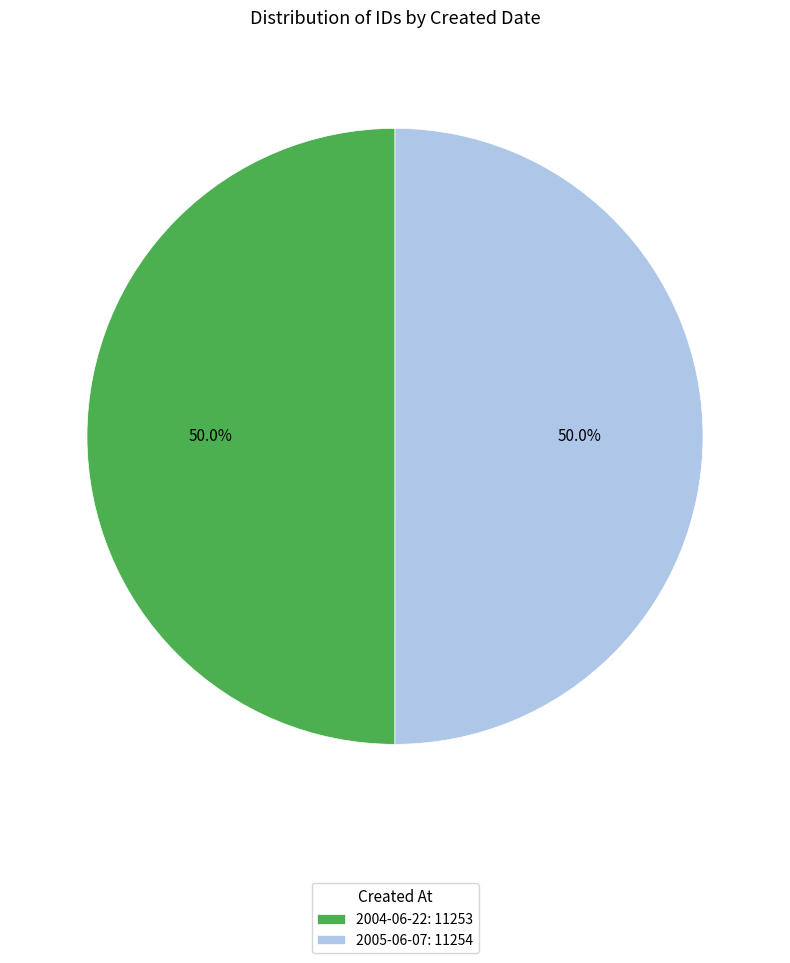

Do 2004-06-22: 11253 and 2005-06-07: 11254 together represent more than half of the pie?

Yes